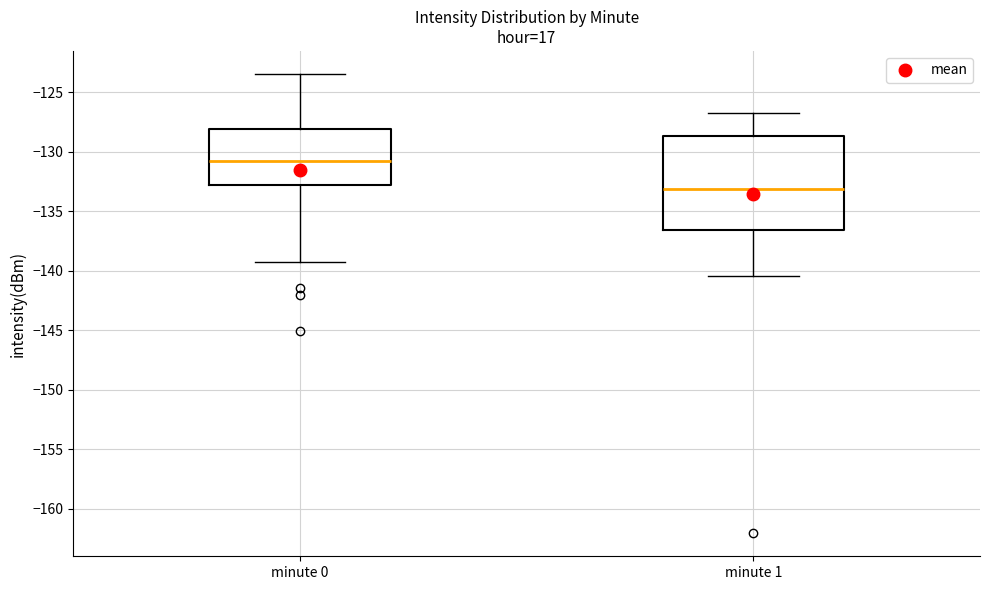

Reading left to right, read every box against the y-axis: the position of its median line, the range the box covers, and the ends of its whiskers. The values are not printed on the chart, so give them approximately, as read against the axis.

minute 0: median -130.5, box -133.0 to -128.0, whiskers -139.0 to -123.5
minute 1: median -133.0, box -136.5 to -128.5, whiskers -140.5 to -126.5